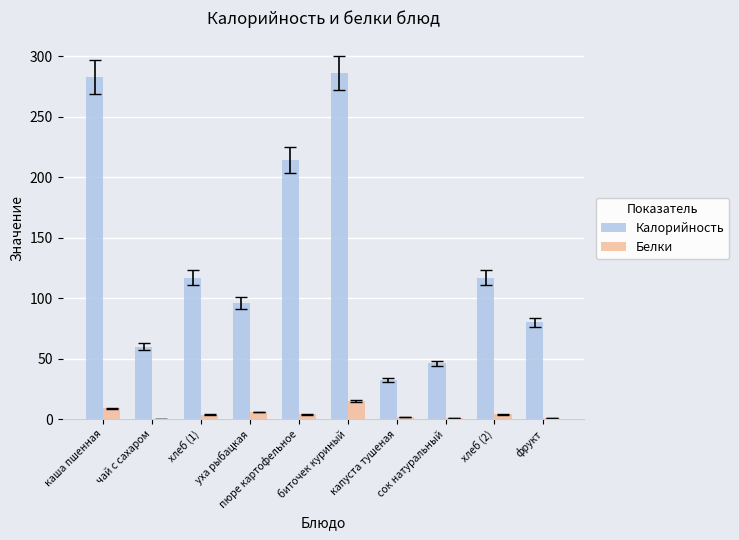

Read the Белки value at чай с сахаром.

0.1